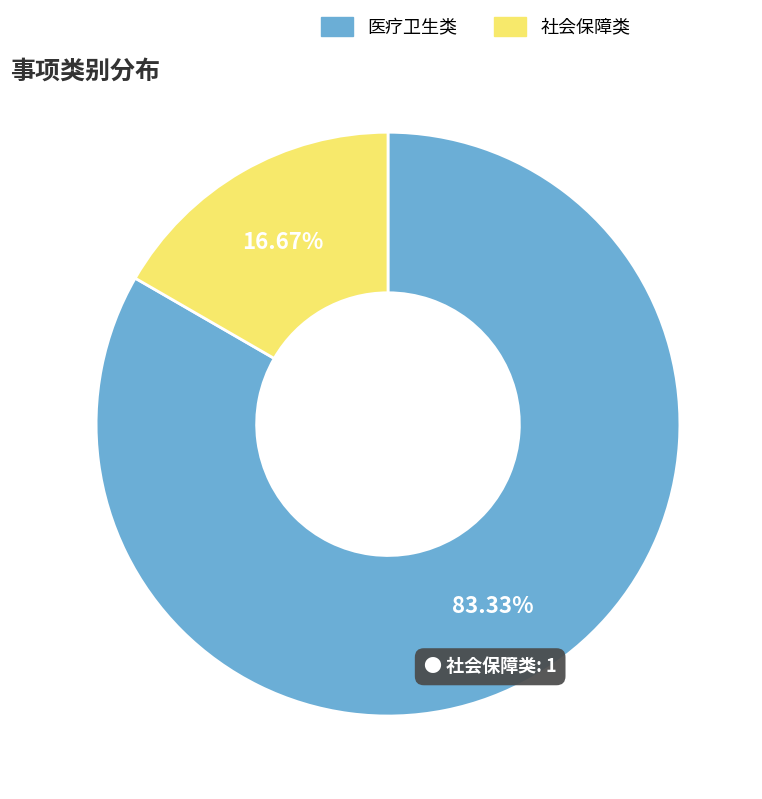

Which category has the smallest portion of the pie?

社会保障类